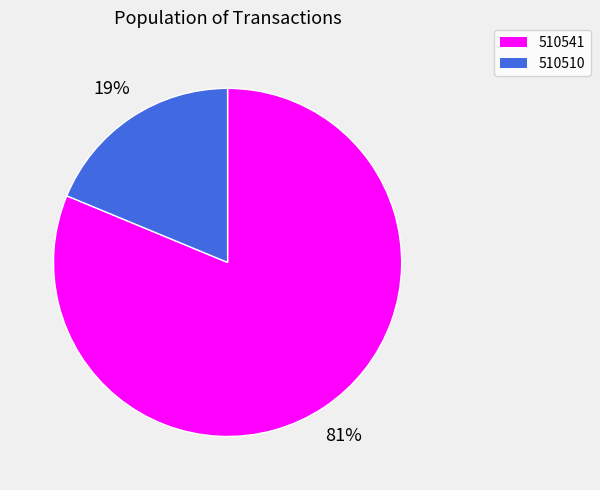

Which has a higher value, 510510 or 510541?

510541